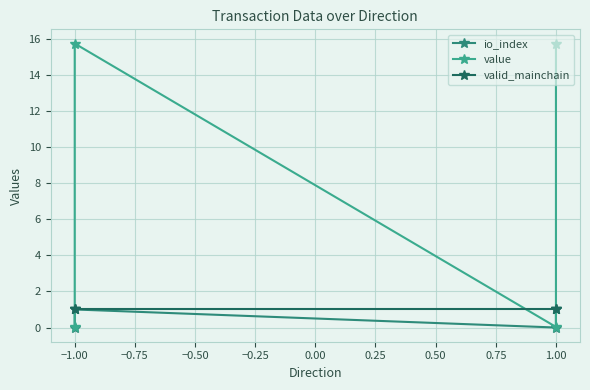

Which series has the largest total across all categories?

value